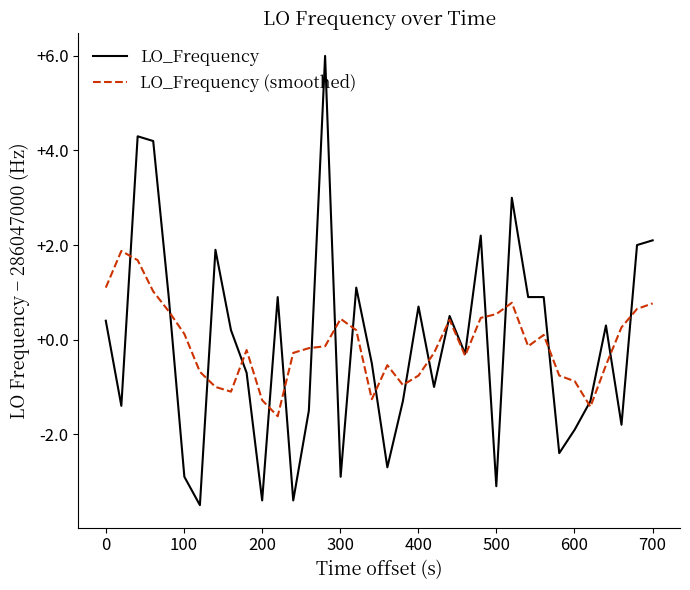

How many times do LO_Frequency (smoothed) and LO_Frequency cross each other?

19